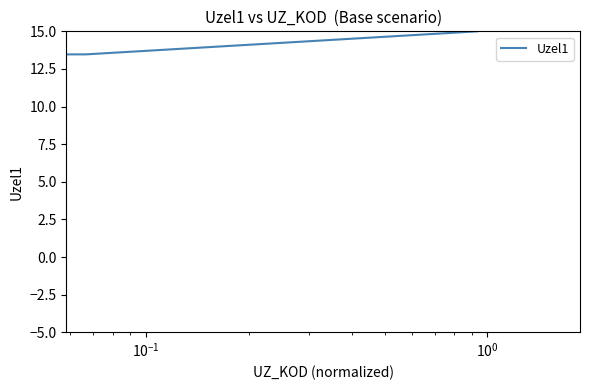

What is the difference between the maximum and minimum values?

20.0